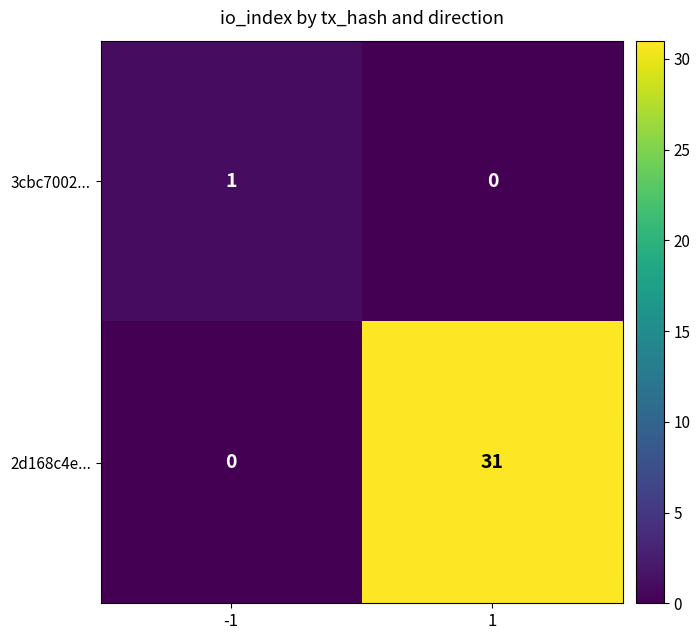

What is the approximate value of 2d168c4e... at 1?

31